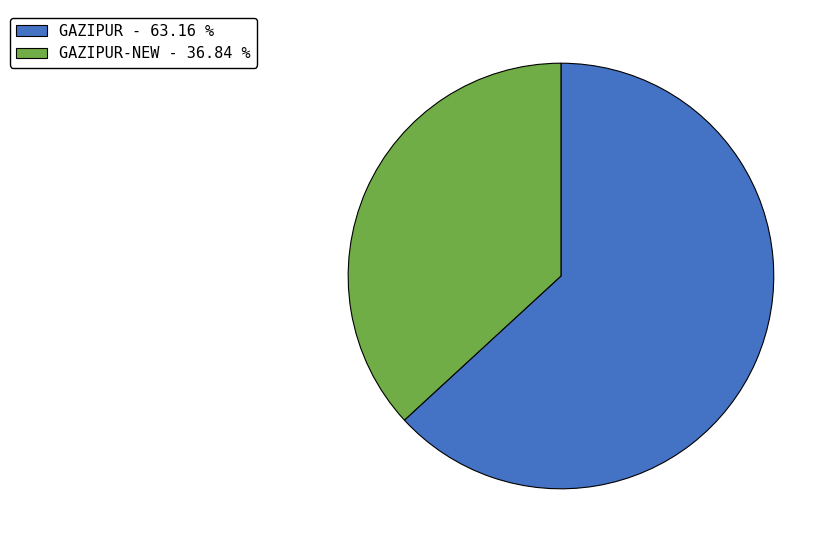

How many slices are in this pie chart?

2